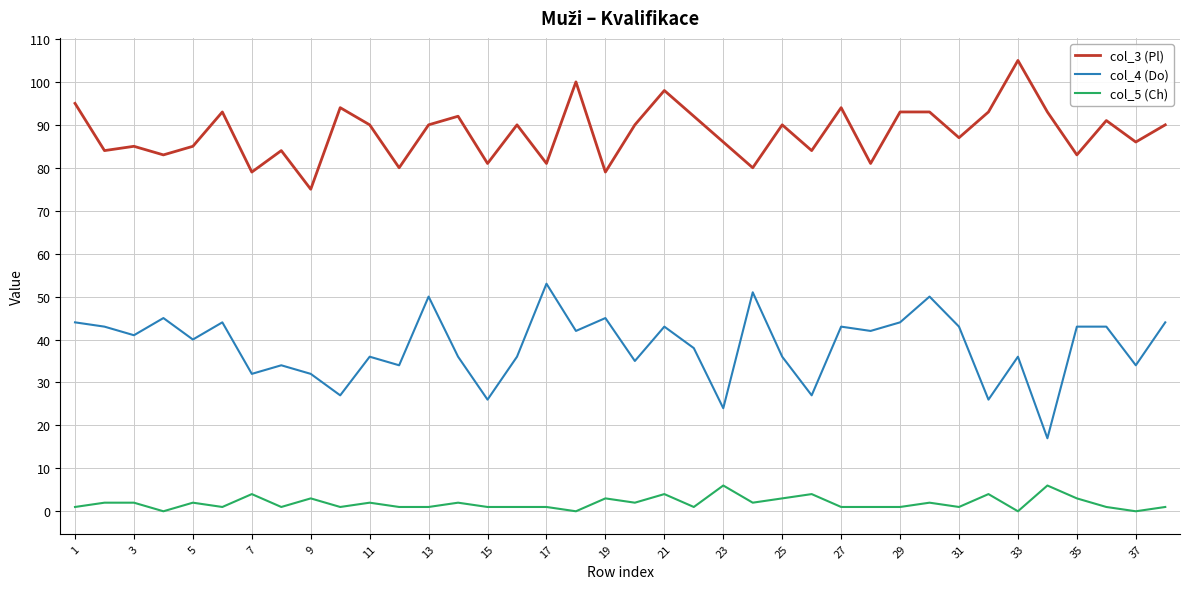

Which series has the largest total across all categories?

col_3 (Pl)